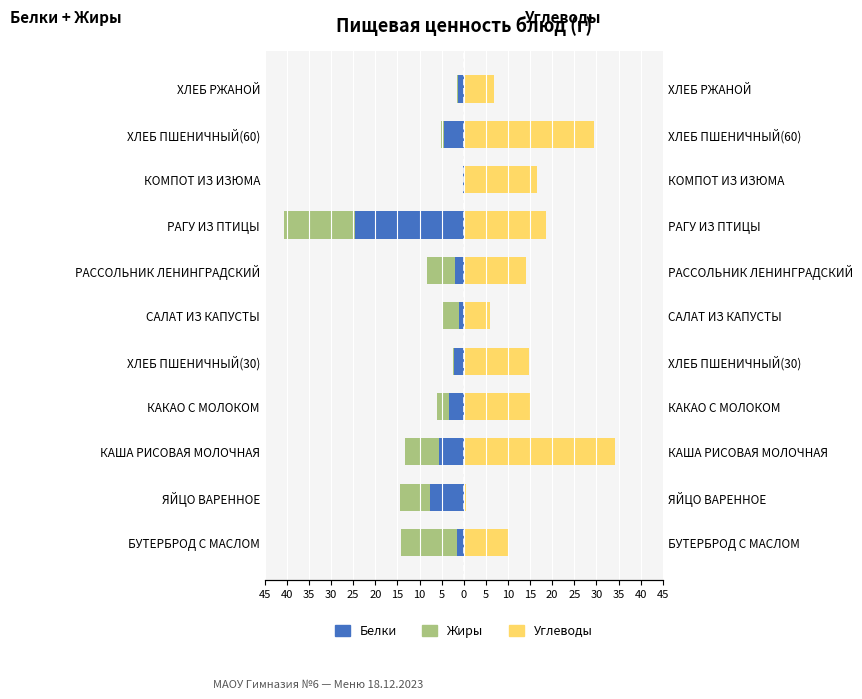

Which series has the largest total across all categories?

Углеводы